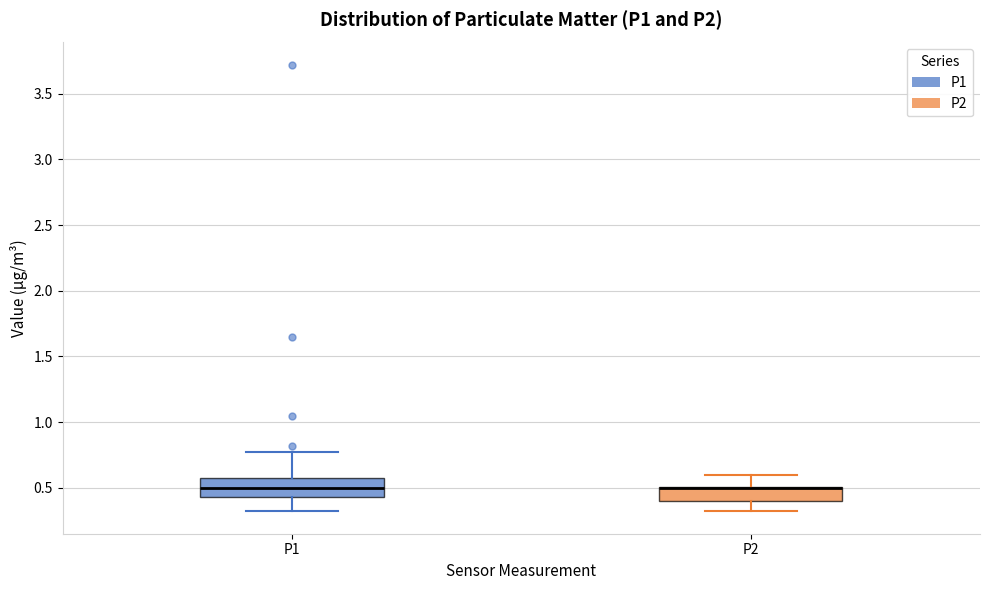

Reading left to right, transcribe this box plot: for each box, give where its median line is, the range the box spans, and where its two whiskers end, as read against the y-axis. The values are not printed on the chart, so give them approximately, as read against the axis.

P1: median 0.50, box 0.45 to 0.60, whiskers 0.30 to 0.75
P2: median 0.50 (drawn on the box's upper edge), box 0.40 to 0.50, whiskers 0.30 to 0.60